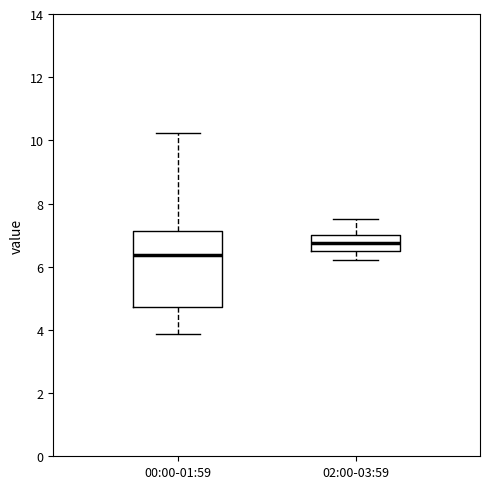

Reading left to right, read every box against the y-axis: the position of its median line, the range the box covers, and the ends of its whiskers. The values are not printed on the chart, so give them approximately, as read against the axis.

00:00-01:59: median 6.4, box 4.8 to 7.2, whiskers 3.8 to 10.2
02:00-03:59: median 6.8, box 6.6 to 7.0, whiskers 6.2 to 7.6